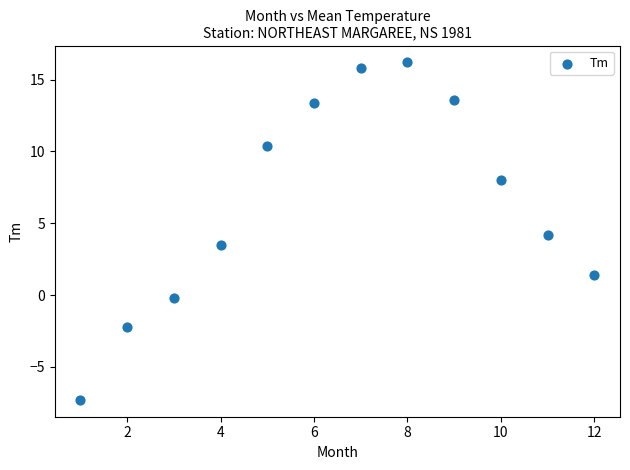

What is the average Y value?

6.4